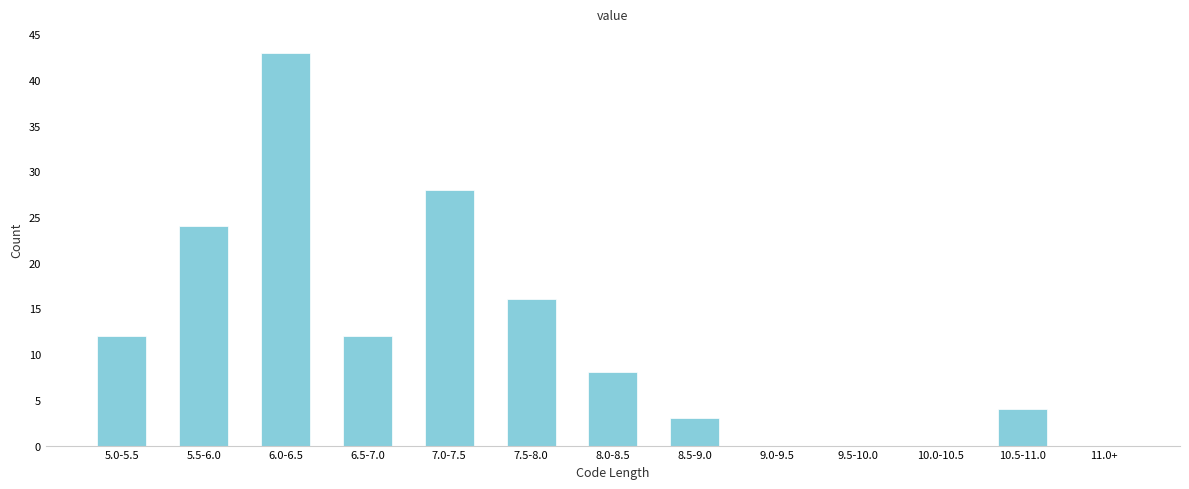

Reading right to left, what are all the values shown in this chart?

11.0+=0	10.5-11.0=4	10.0-10.5=0	9.5-10.0=0	9.0-9.5=0	8.5-9.0=3	8.0-8.5=8	7.5-8.0=16	7.0-7.5=28	6.5-7.0=12	6.0-6.5=43	5.5-6.0=24	5.0-5.5=12